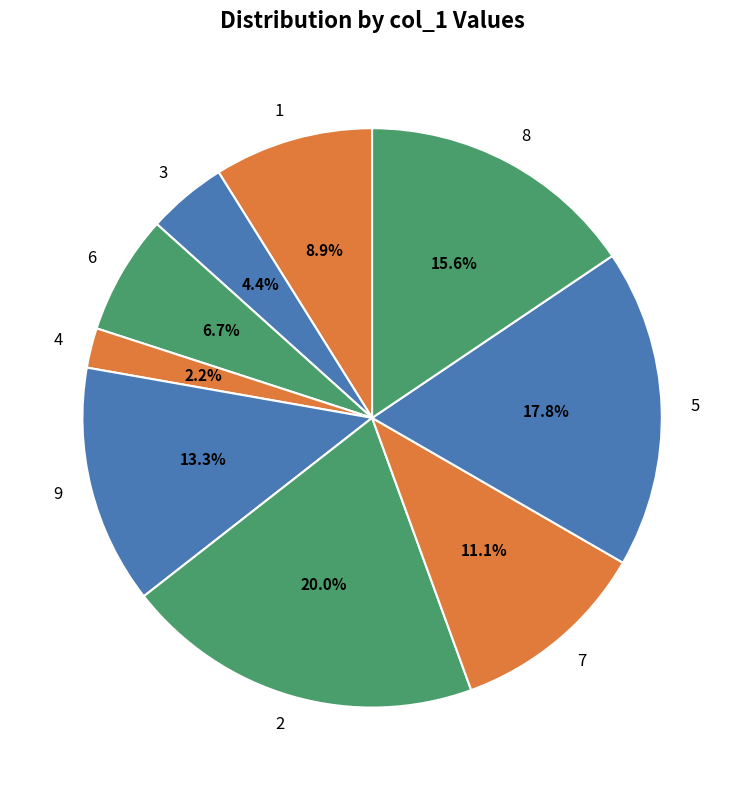

Count the number of slices in the pie.

9